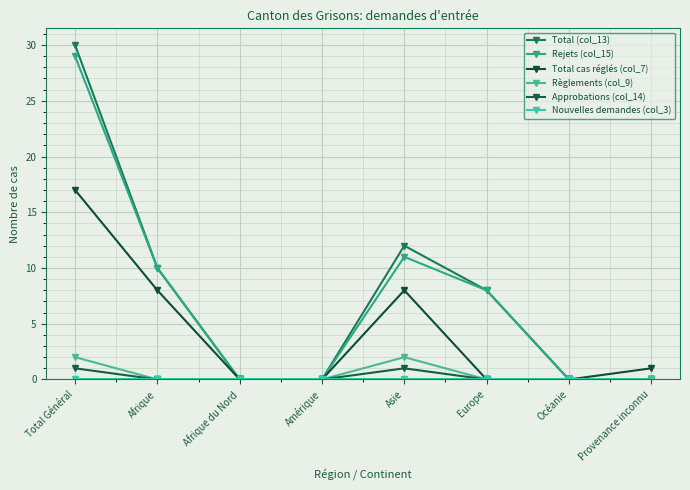

True or false: Règlements (col_9) and Rejets (col_15) intersect in this chart.

False